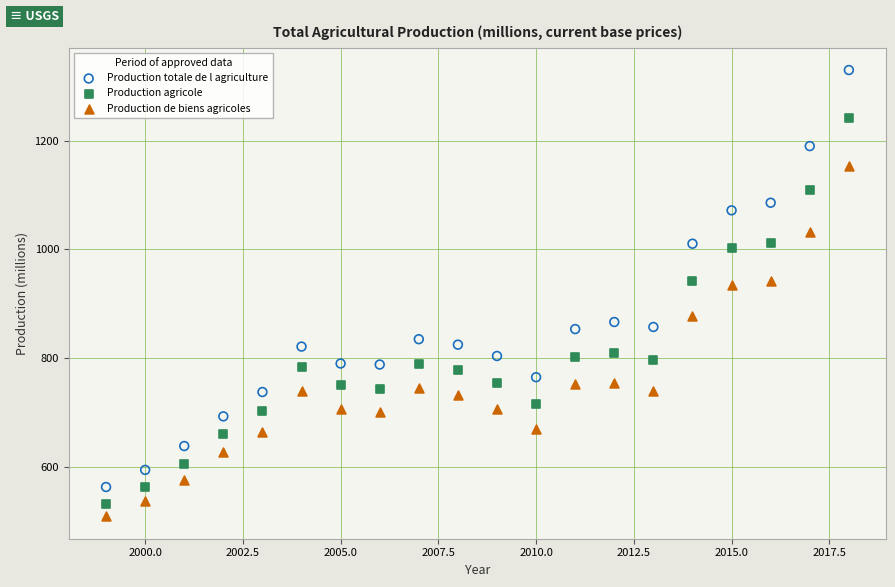

In the Production agricole series, what Y value is closest to 886?

942.7